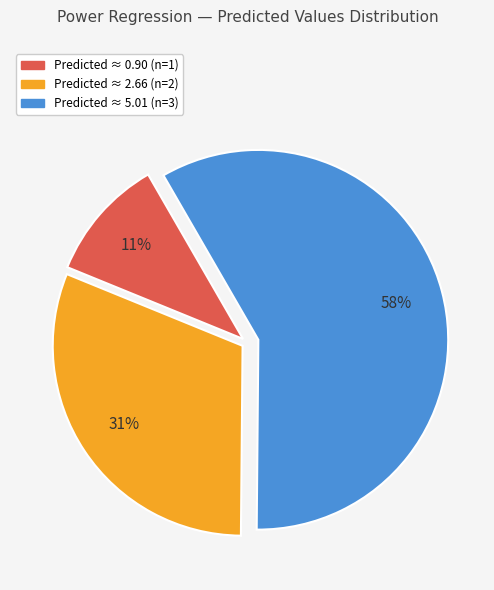

Is there any slice that represents more than half of the pie?

Yes